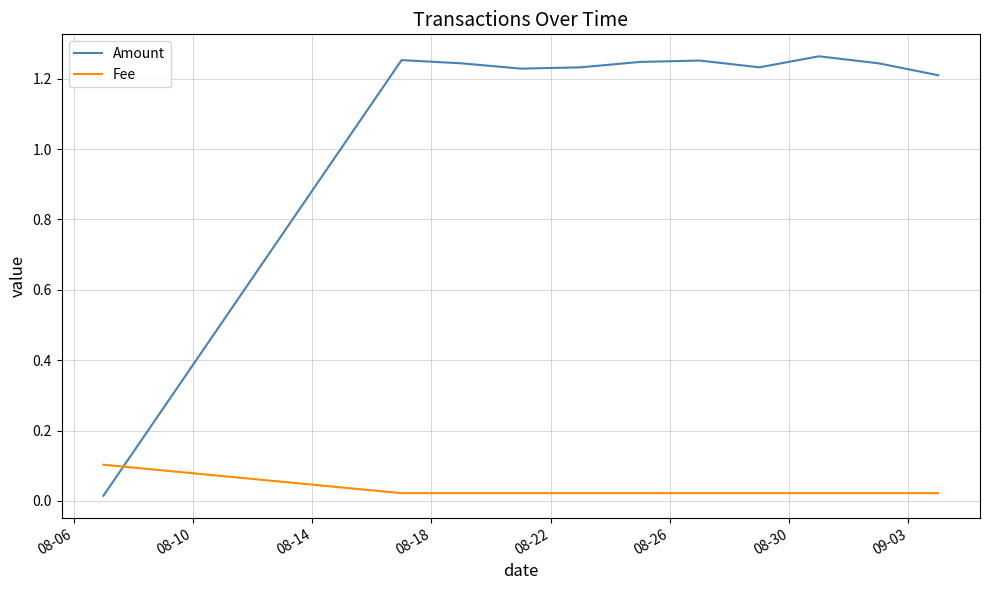

Which series has the largest total across all categories?

Amount